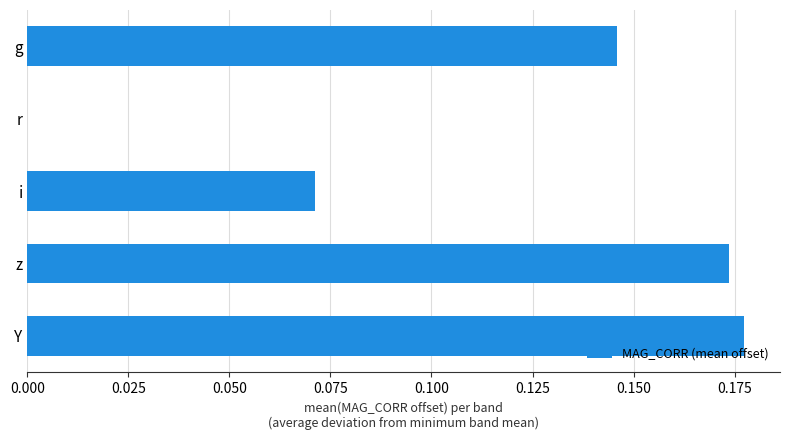

True or false: the data shows -0.1 at r.

False